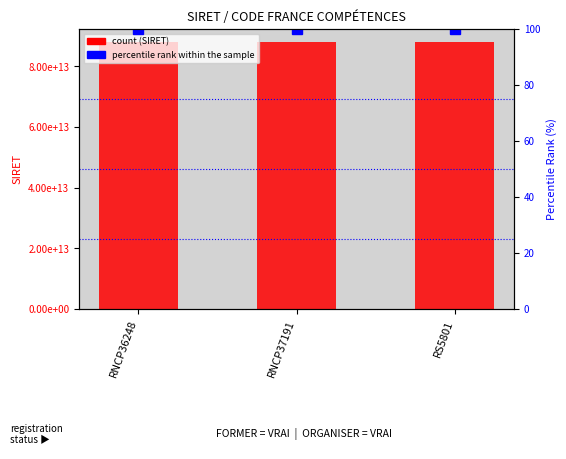

Reading right to left, list all the values displayed in this chart.

count: 87940012500016	87940012500016	87940012500016
percentile rank within the sample: 100	100	100